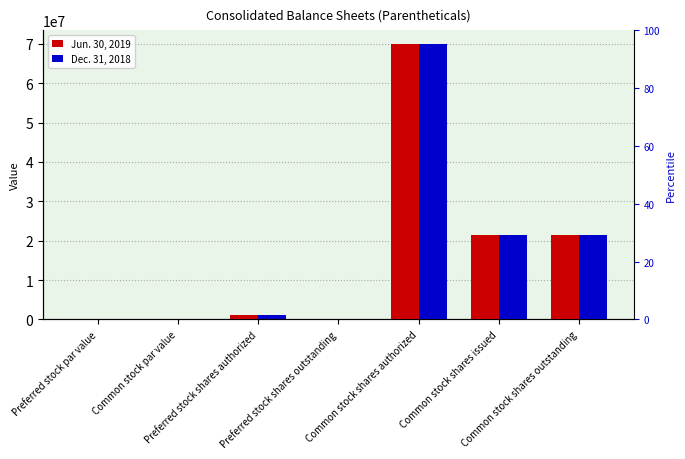

Which label corresponds to the smallest value in the chart?

Preferred stock shares outstanding